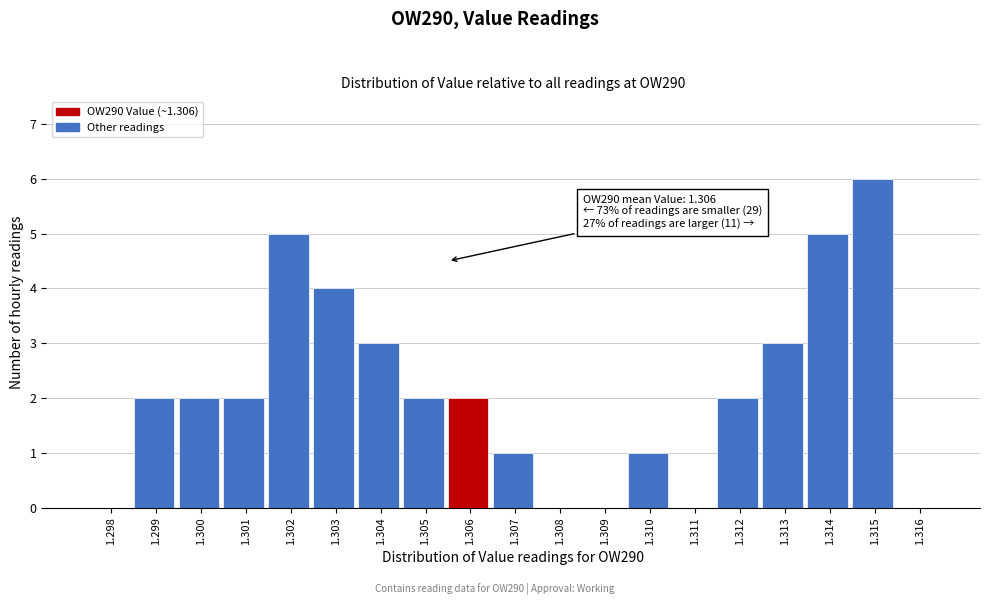

Reading left to right, what are all the values shown in this chart?

1.298=0	1.299=2	1.300=2	1.301=2	1.302=5	1.303=4	1.304=3	1.305=2	1.306=2	1.307=1	1.308=0	1.309=0	1.310=1	1.311=0	1.312=2	1.313=3	1.314=5	1.315=6	1.316=0